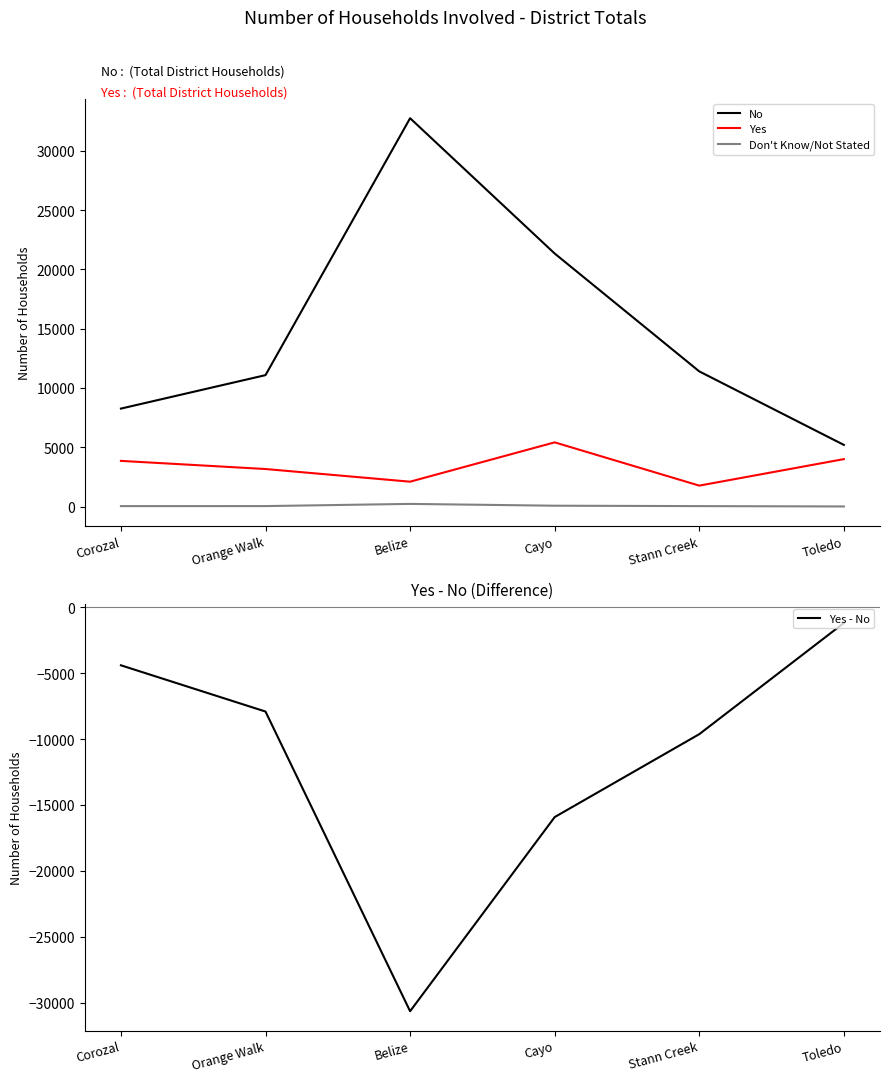

How many lines are shown in the chart?

4